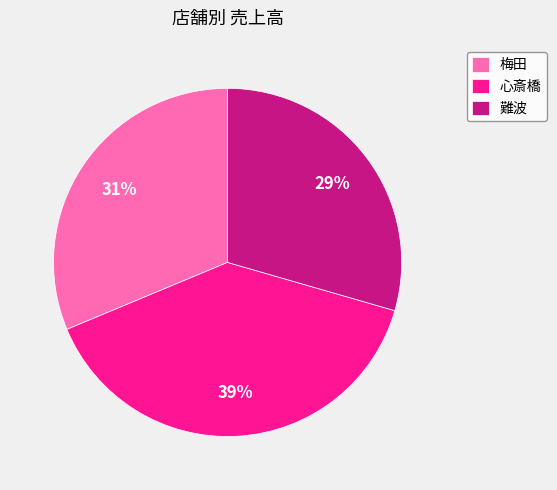

Is it true that 梅田 is 31% of the pie?

True